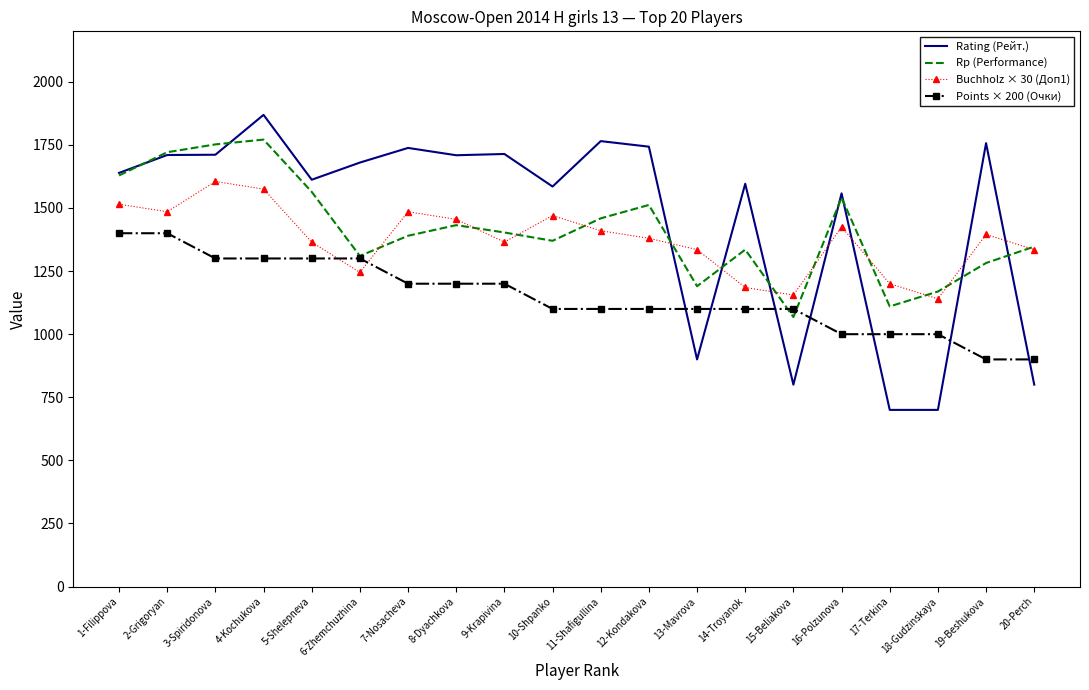

At which label is Rating (Рейт.) closest to 1284?

16-Polzunova